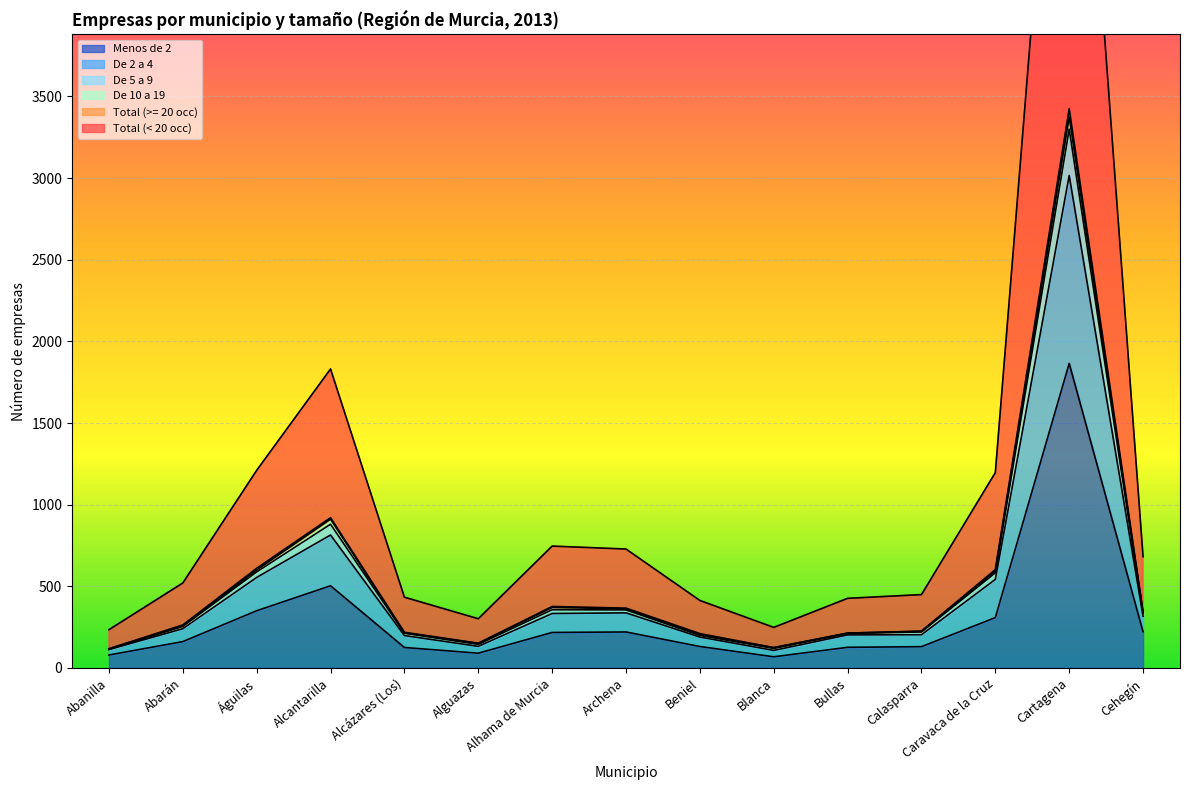

Which category has the highest value in the De 5 a 9 series?

Cartagena